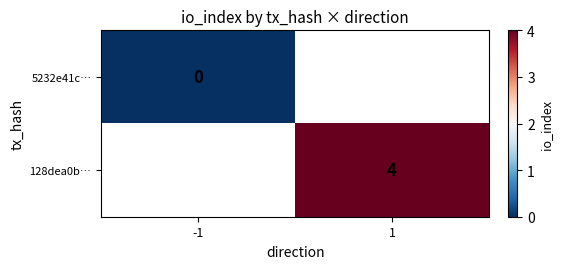

Which category has the lowest value across all series?

-1